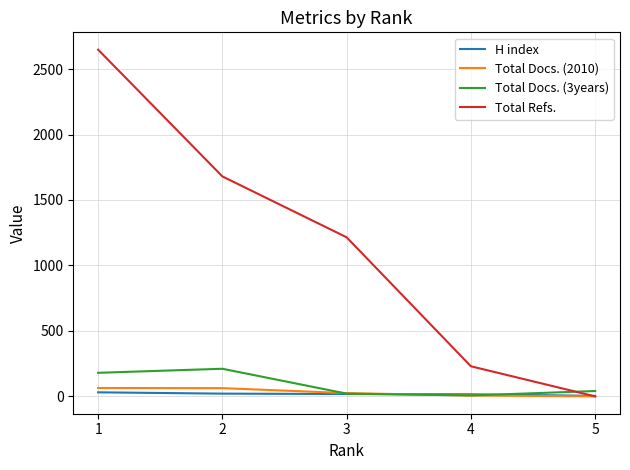

What is the spread (max minus min) of values at 1?

2617